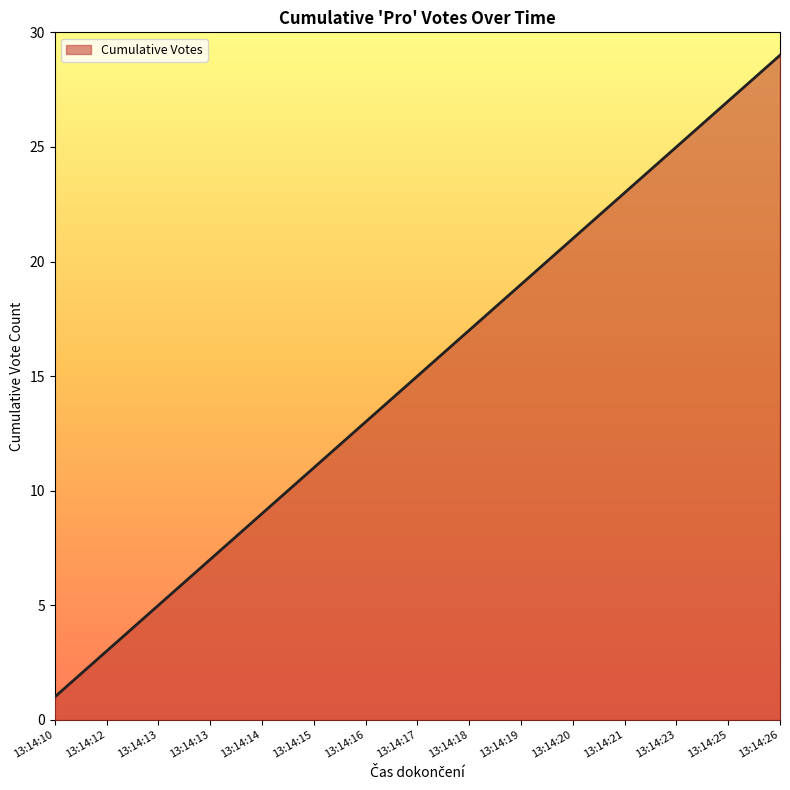

What is the greatest value displayed?

29